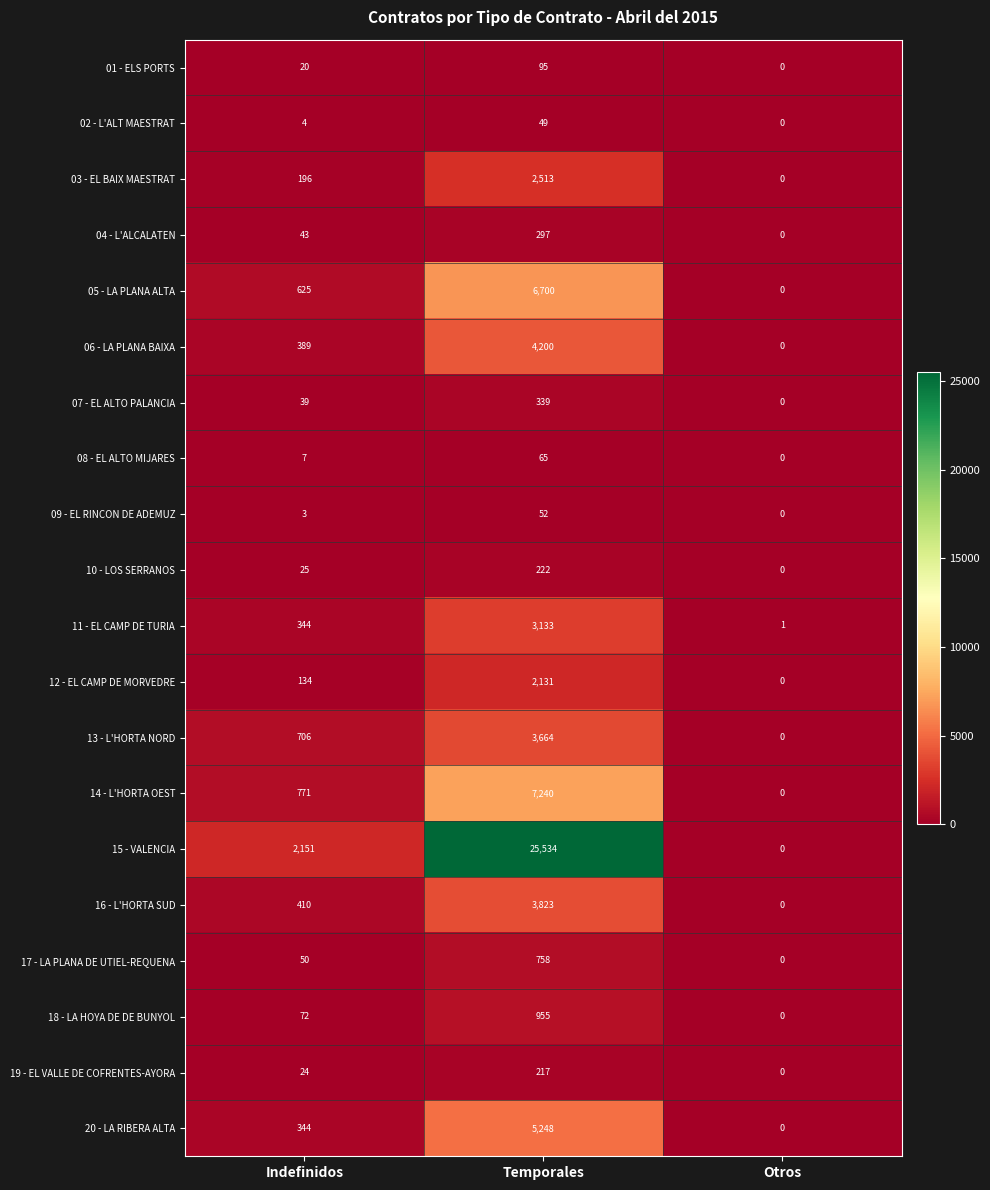

How many positive values does the 09 - EL RINCON DE ADEMUZ series have?

2